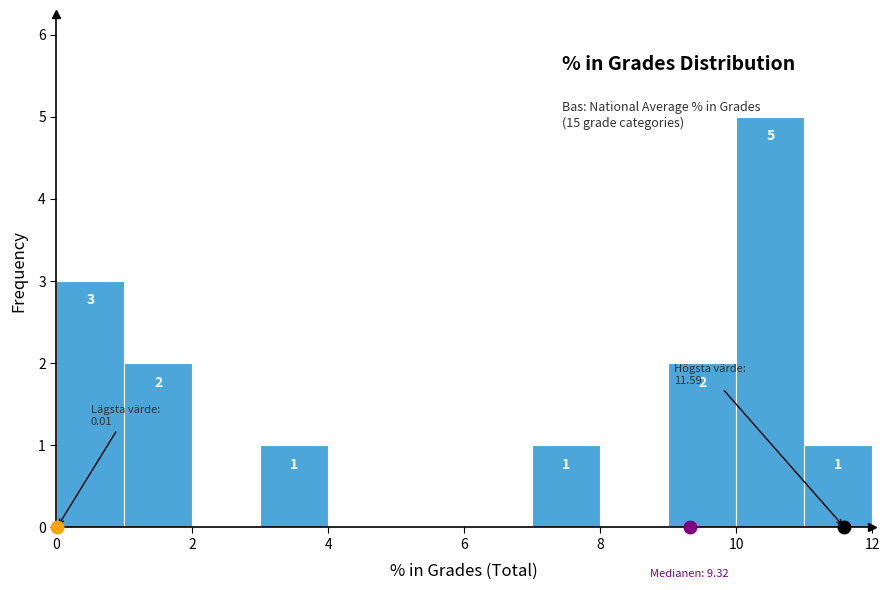

Over which range of the x-axis is the bar tallest?

10 to 11